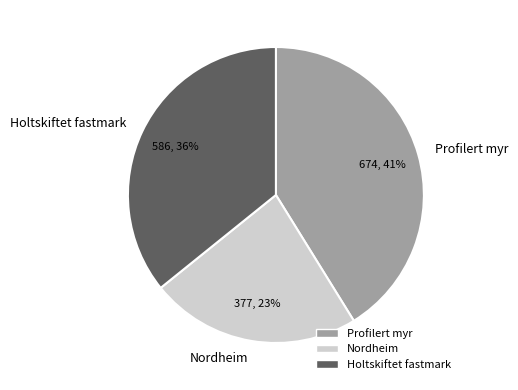

Approximately how many times larger is the value at Nordheim compared to Profilert myr?

0.6